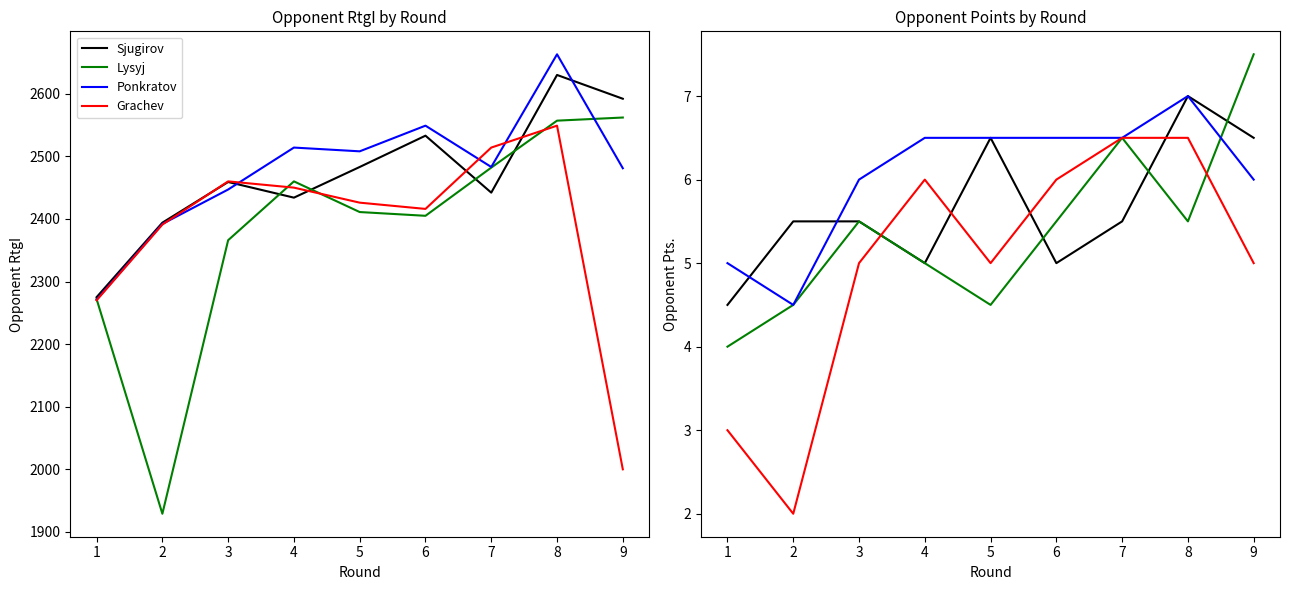

At how many categories does at least one series exceed 4?

9